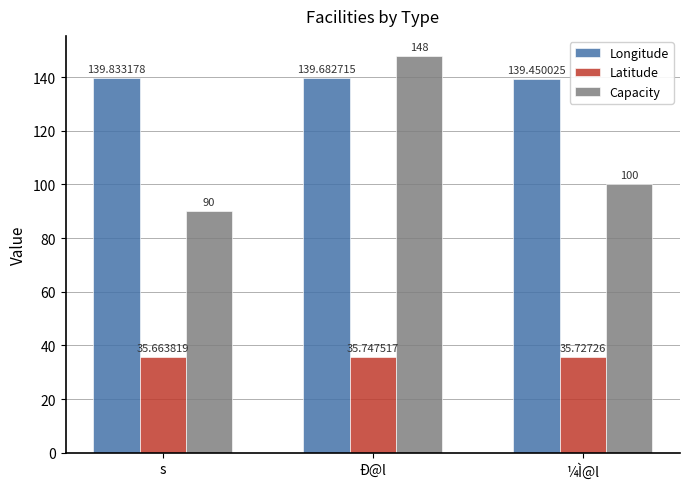

Reading left to right, transcribe all the data shown in this chart.

Longitude: s=139.8	Ð@l=139.7	¼Ì@l=139.5
Latitude: s=35.7	Ð@l=35.7	¼Ì@l=35.7
Capacity: s=90.0	Ð@l=148.0	¼Ì@l=100.0